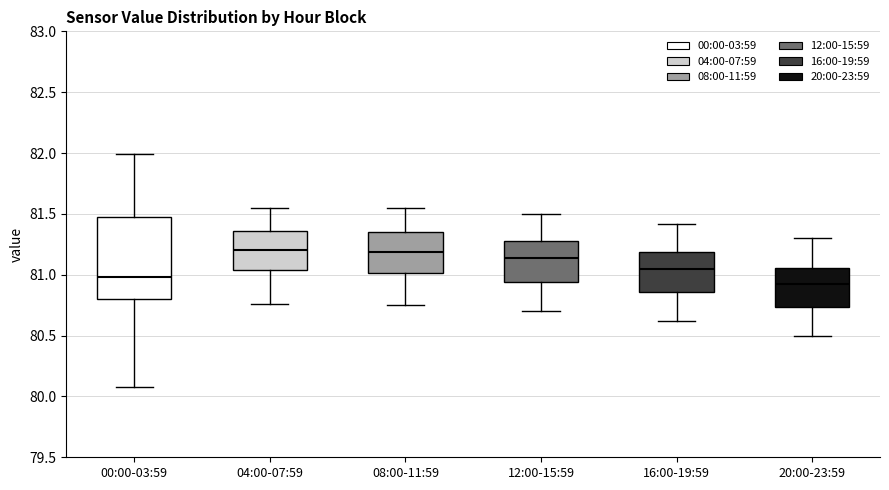

Where is the upper edge of the box for 08:00-11:59 on the y-axis? The values are not printed on the chart, so give them approximately, as read against the axis.

81.35